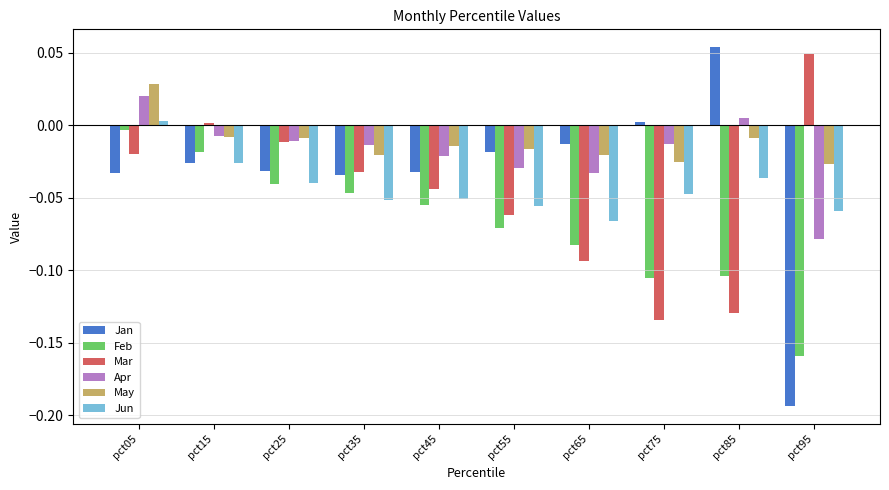

Which series has the largest total across all categories?

May